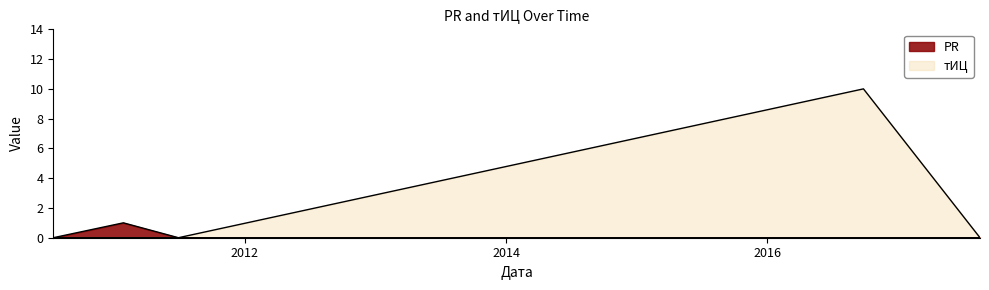

How many lines are shown in the chart?

2